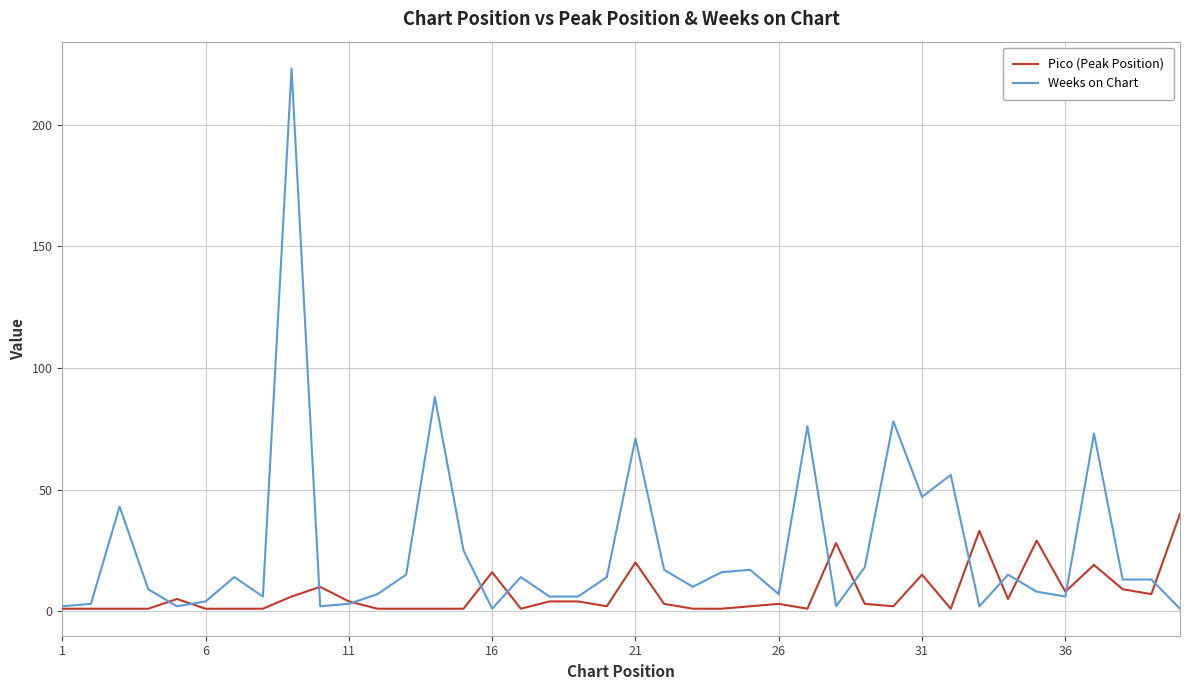

Which series has the largest range (max minus min)?

Weeks on Chart